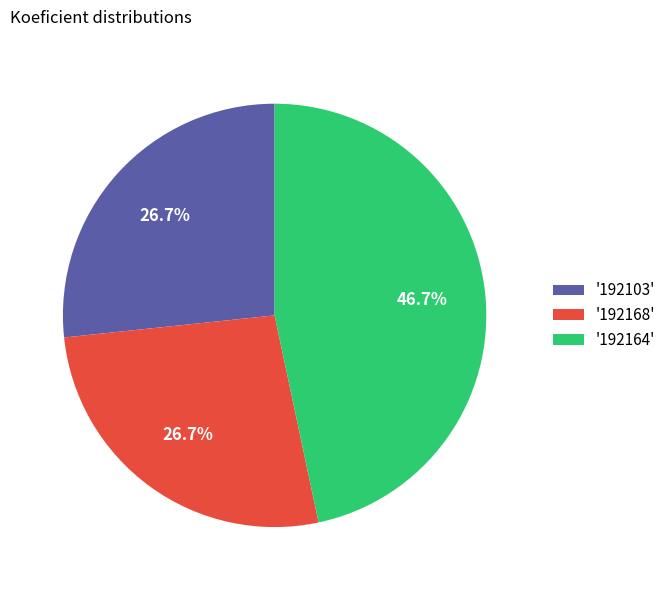

Which category has the biggest portion of the pie?

'192164'